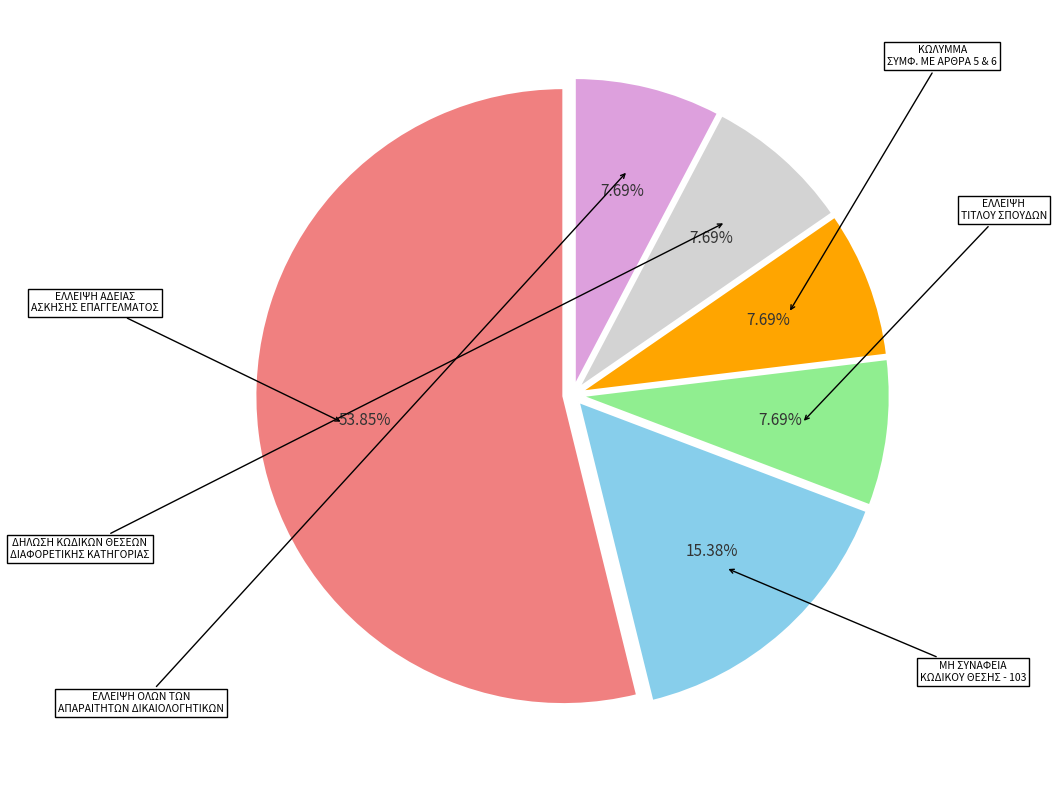

How many slices are in this pie chart?

6